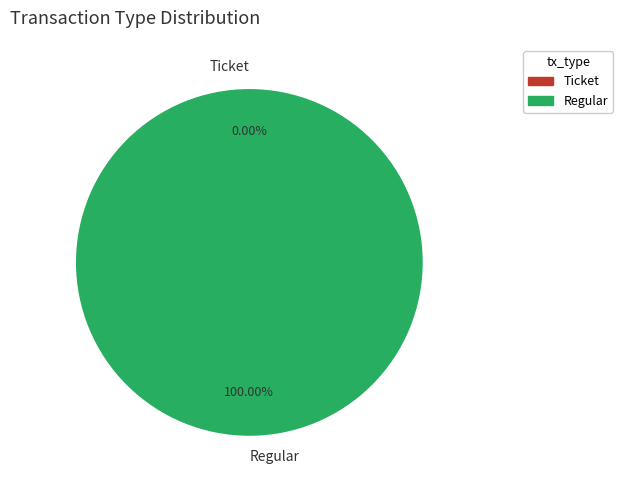

What percentage is the Regular slice, to the nearest percent?

100%